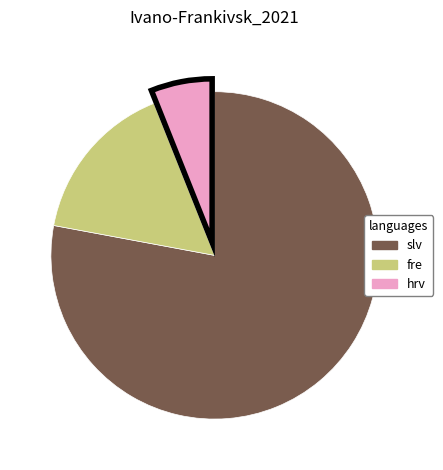

Is there any slice that represents more than half of the pie?

Yes